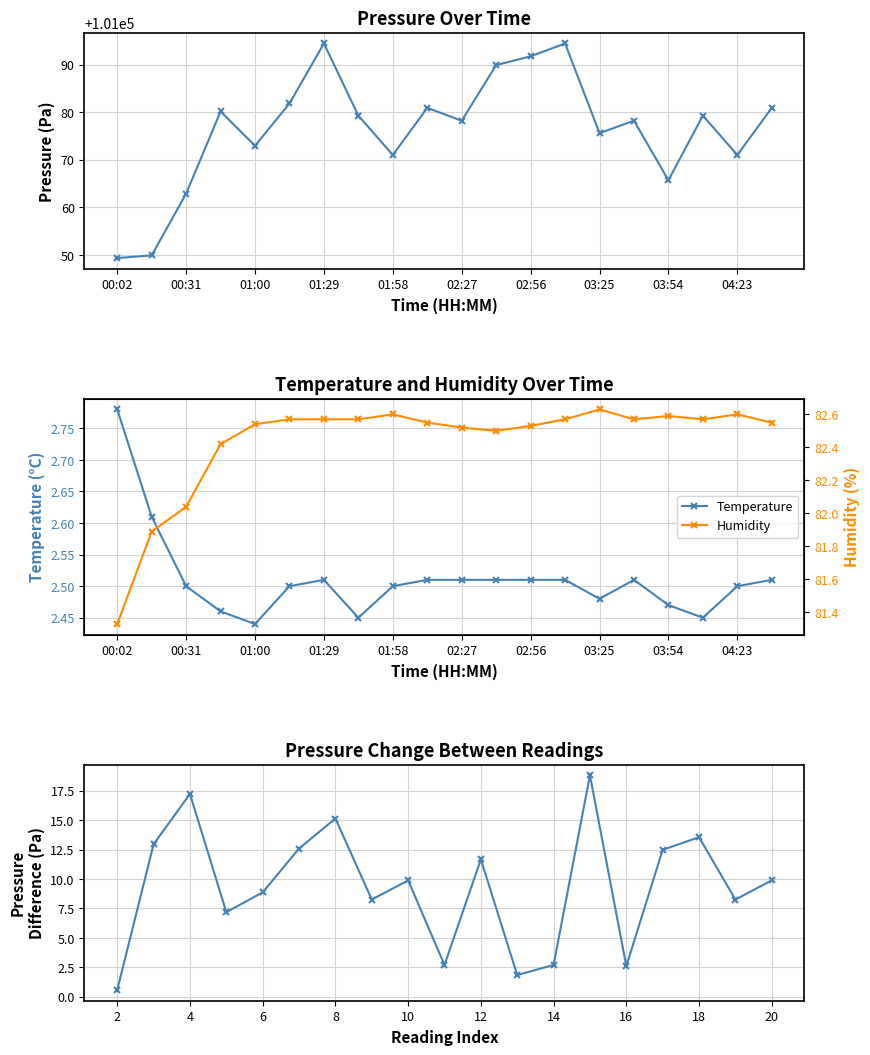

True or false: humidity and pressure intersect in this chart.

False